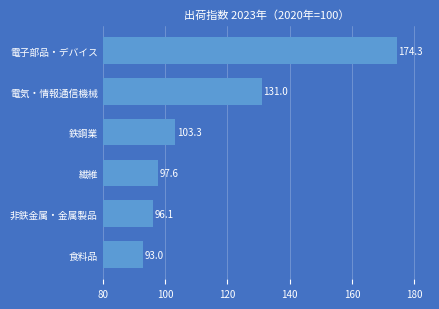

How many bars are there in total?

6